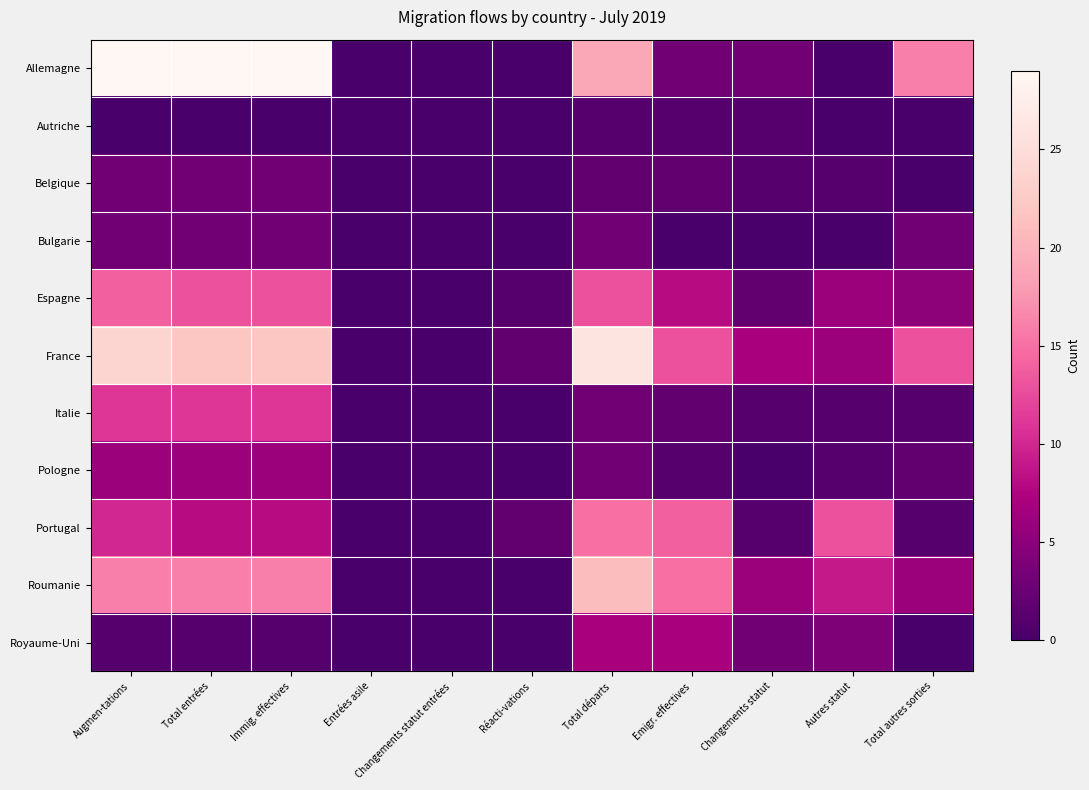

Reading left to right, extract all data points from this chart.

Allemagne: Augmen-tations=29	Total entrées=29	Immig. effectives=29	Entrées asile=0	Changements statut entrées=0	Réacti-vations=0	Total départs=19	Emigr. effectives=3	Changements statut=3	Autres statut=0	Total autres sorties=16
Autriche: Augmen-tations=0	Total entrées=0	Immig. effectives=0	Entrées asile=0	Changements statut entrées=0	Réacti-vations=0	Total départs=1	Emigr. effectives=1	Changements statut=1	Autres statut=0	Total autres sorties=0
Belgique: Augmen-tations=3	Total entrées=3	Immig. effectives=3	Entrées asile=0	Changements statut entrées=0	Réacti-vations=0	Total départs=2	Emigr. effectives=2	Changements statut=1	Autres statut=1	Total autres sorties=0
Bulgarie: Augmen-tations=3	Total entrées=3	Immig. effectives=3	Entrées asile=0	Changements statut entrées=0	Réacti-vations=0	Total départs=3	Emigr. effectives=0	Changements statut=0	Autres statut=0	Total autres sorties=3
Espagne: Augmen-tations=14	Total entrées=13	Immig. effectives=13	Entrées asile=0	Changements statut entrées=0	Réacti-vations=1	Total départs=13	Emigr. effectives=8	Changements statut=2	Autres statut=6	Total autres sorties=5
France: Augmen-tations=24	Total entrées=22	Immig. effectives=22	Entrées asile=0	Changements statut entrées=0	Réacti-vations=2	Total départs=26	Emigr. effectives=13	Changements statut=7	Autres statut=6	Total autres sorties=13
Italie: Augmen-tations=11	Total entrées=11	Immig. effectives=11	Entrées asile=0	Changements statut entrées=0	Réacti-vations=0	Total départs=3	Emigr. effectives=2	Changements statut=1	Autres statut=1	Total autres sorties=1
Pologne: Augmen-tations=6	Total entrées=6	Immig. effectives=6	Entrées asile=0	Changements statut entrées=0	Réacti-vations=0	Total départs=3	Emigr. effectives=1	Changements statut=0	Autres statut=1	Total autres sorties=2
Portugal: Augmen-tations=10	Total entrées=8	Immig. effectives=8	Entrées asile=0	Changements statut entrées=0	Réacti-vations=2	Total départs=15	Emigr. effectives=14	Changements statut=1	Autres statut=13	Total autres sorties=1
Roumanie: Augmen-tations=16	Total entrées=16	Immig. effectives=16	Entrées asile=0	Changements statut entrées=0	Réacti-vations=0	Total départs=21	Emigr. effectives=15	Changements statut=6	Autres statut=9	Total autres sorties=6
Royaume-Uni: Augmen-tations=1	Total entrées=1	Immig. effectives=1	Entrées asile=0	Changements statut entrées=0	Réacti-vations=0	Total départs=7	Emigr. effectives=7	Changements statut=3	Autres statut=4	Total autres sorties=0